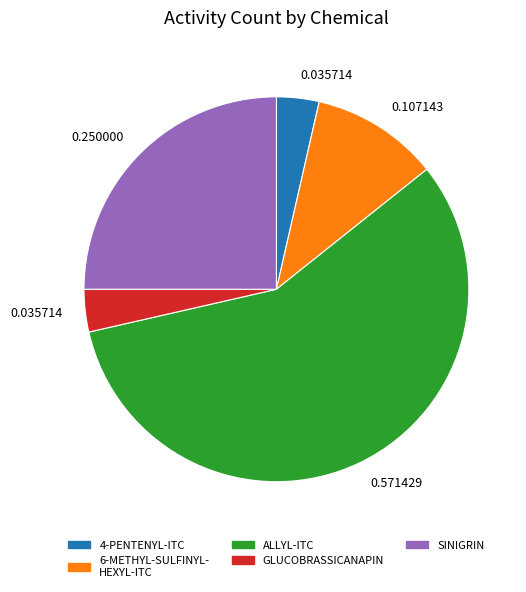

Which slice represents more than half of the pie?

ALLYL-ITC